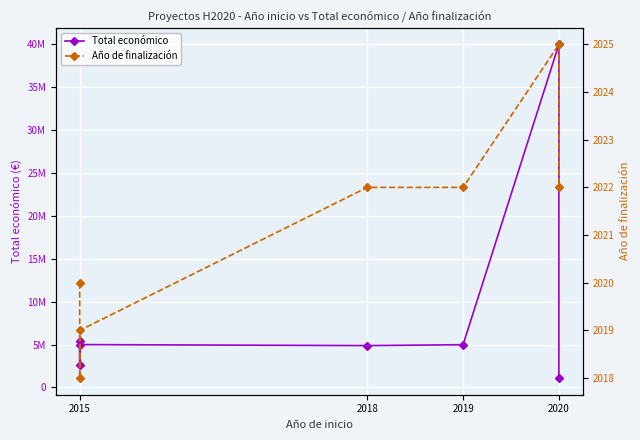

True or false: Total económico and Año de finalización cross at least once.

False